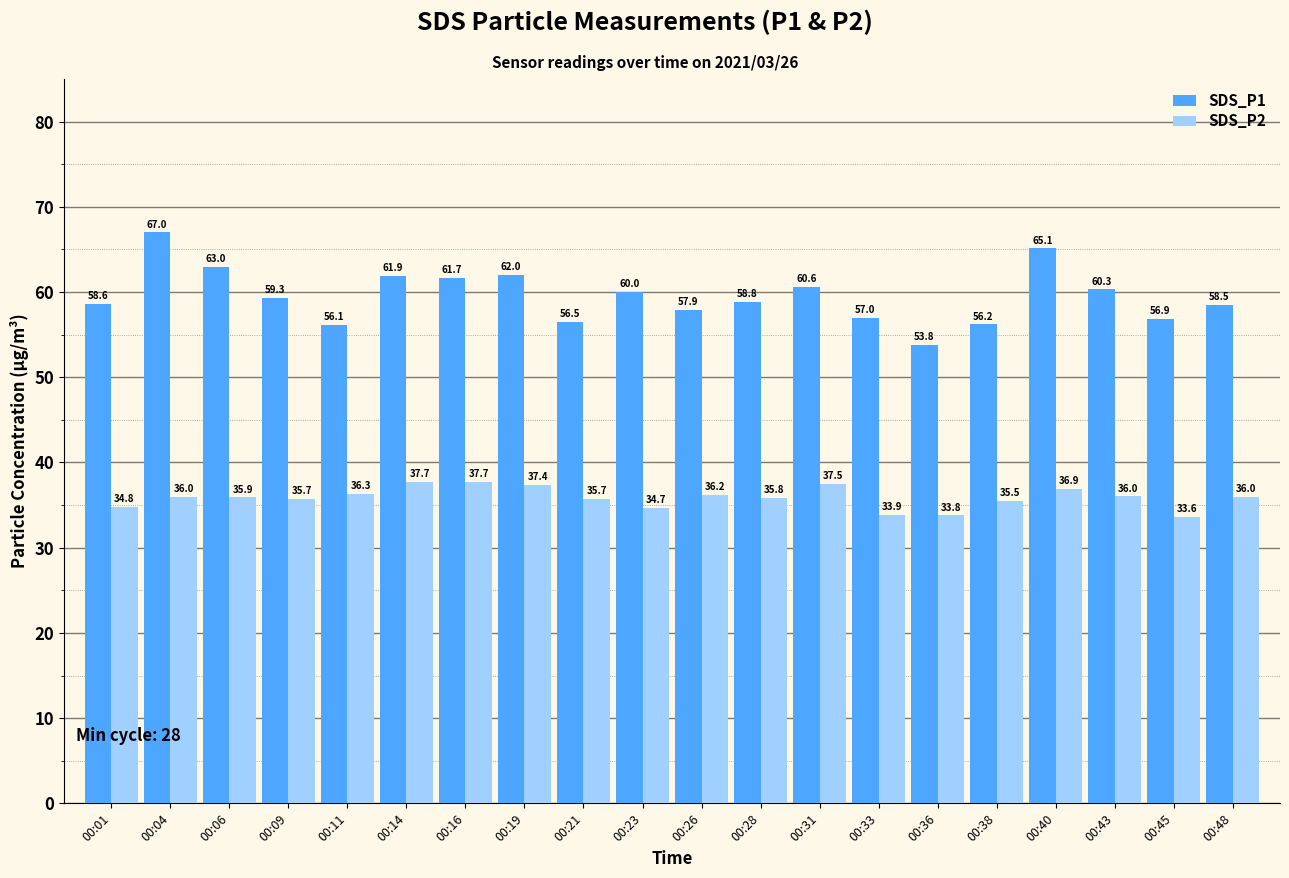

How many distinct data groups are displayed?

2